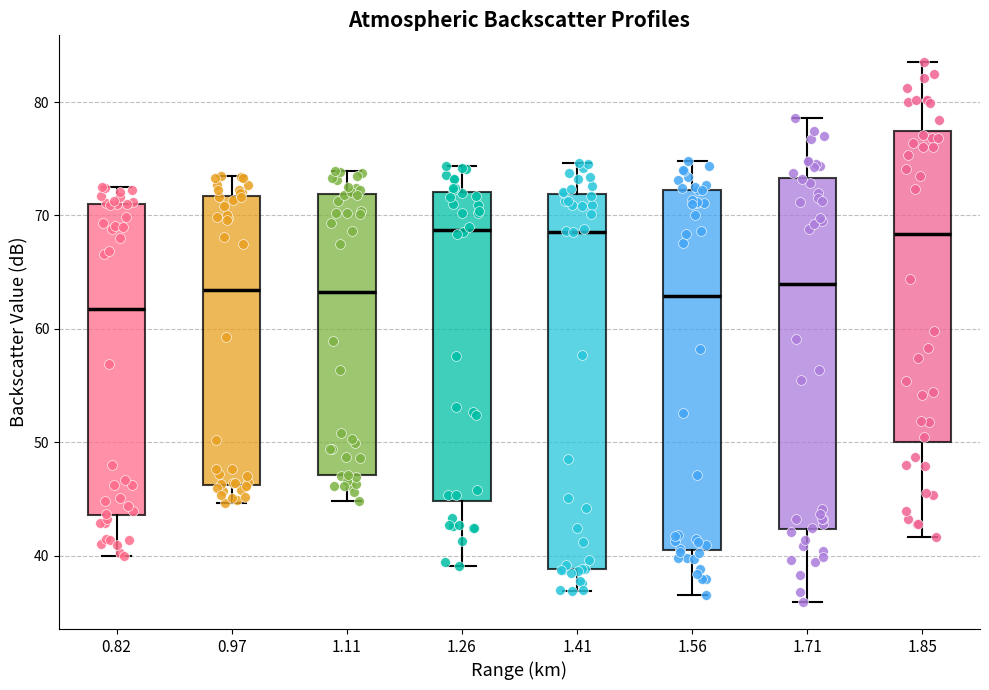

Which box is the tallest, from its lower edge to its upper edge?

1.41